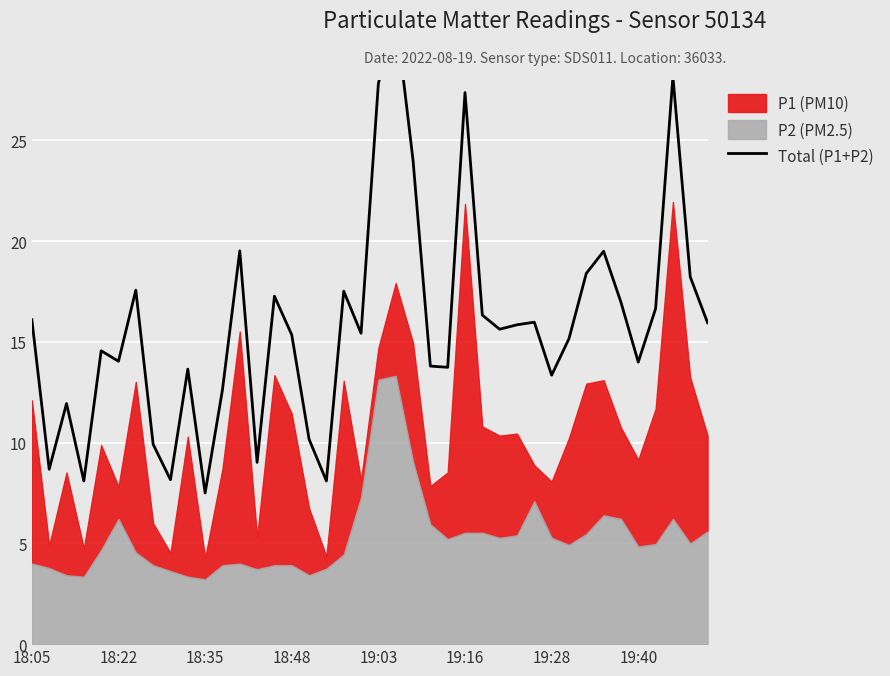

What is the approximate value at 19:40?

14.0